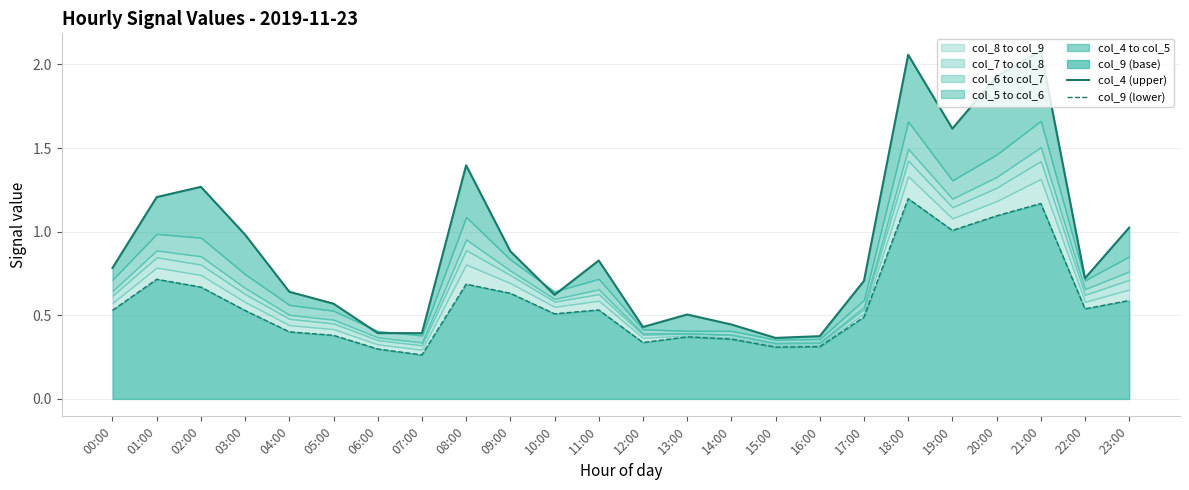

True or false: col_4 (upper) has a value of 1.9 at 02:00.

False